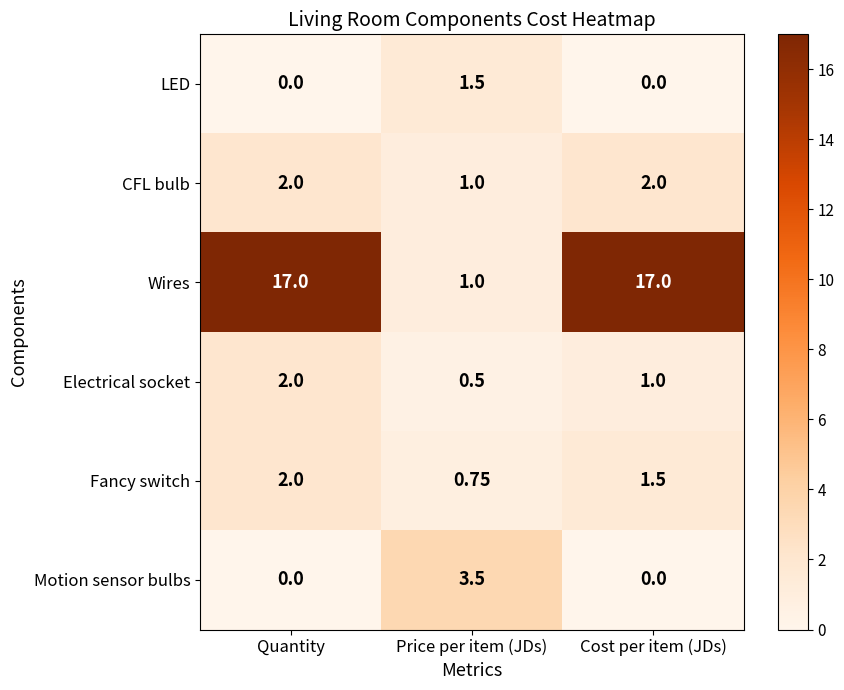

At which category is the sum across all series the highest?

Quantity